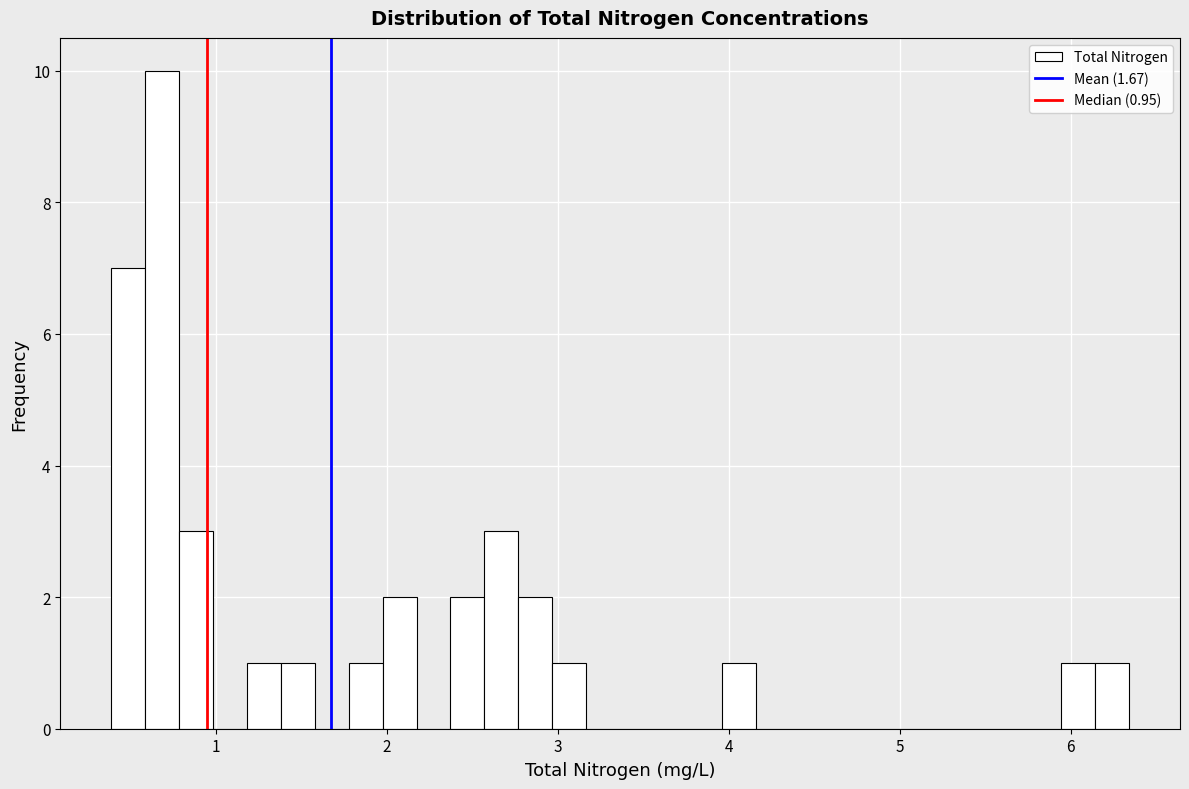

Read against the x-axis, roughly where is the centre of the tallest bar?

0.7